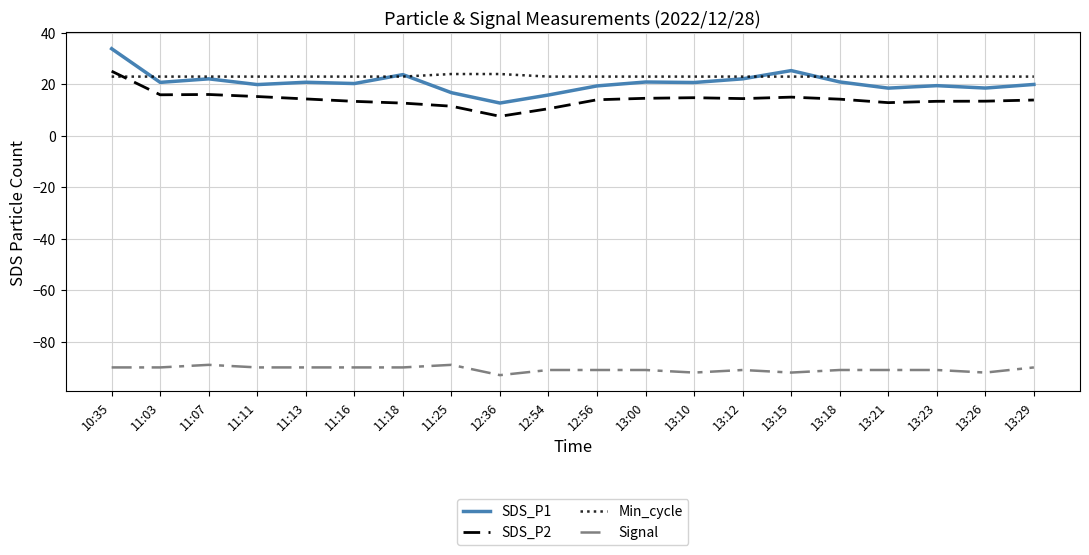

At which label does SDS_P2 first exceed 14?

10:35